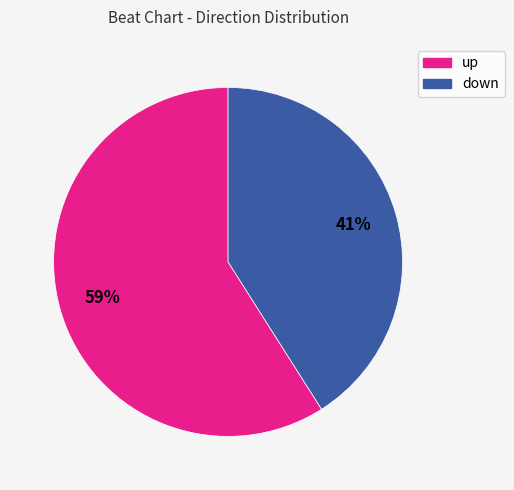

What is the largest slice in the pie chart?

up